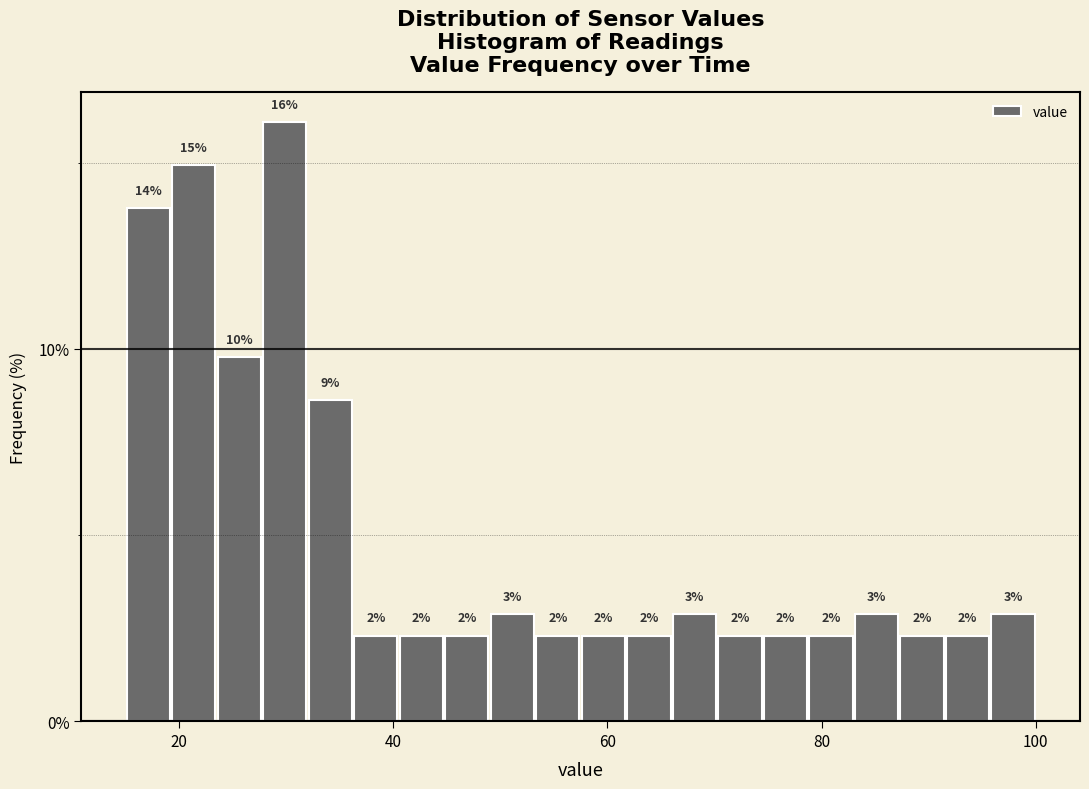

Around what value on the x-axis is the tallest bar? Give the approximate position of its centre, as read against the axis.

30